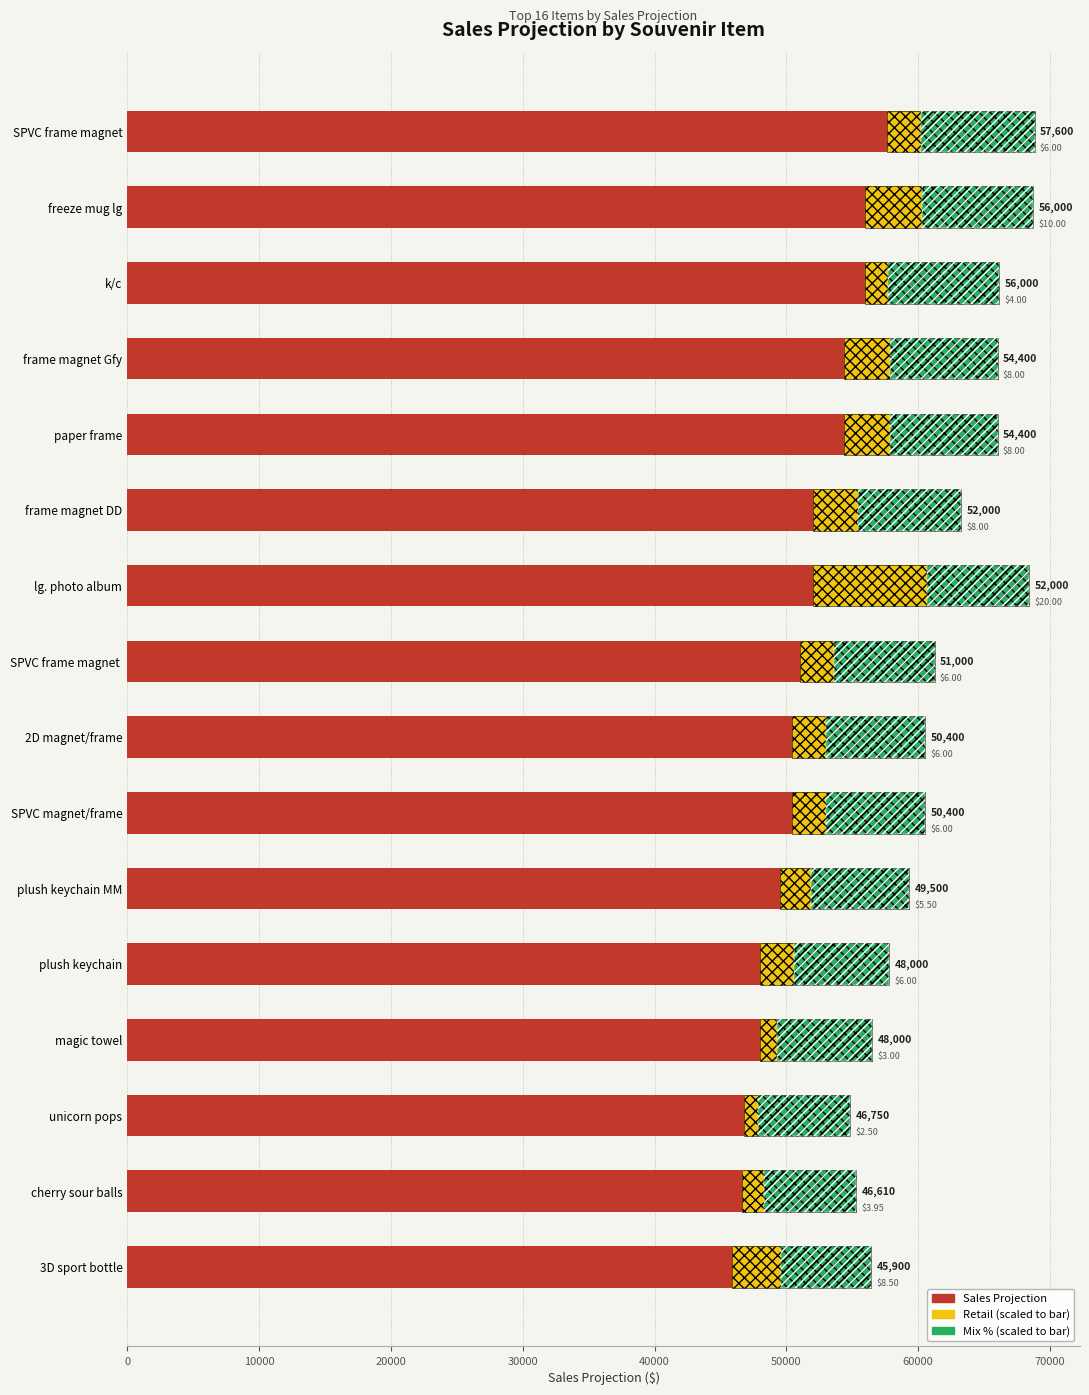

Does the chart contain any negative values?

No